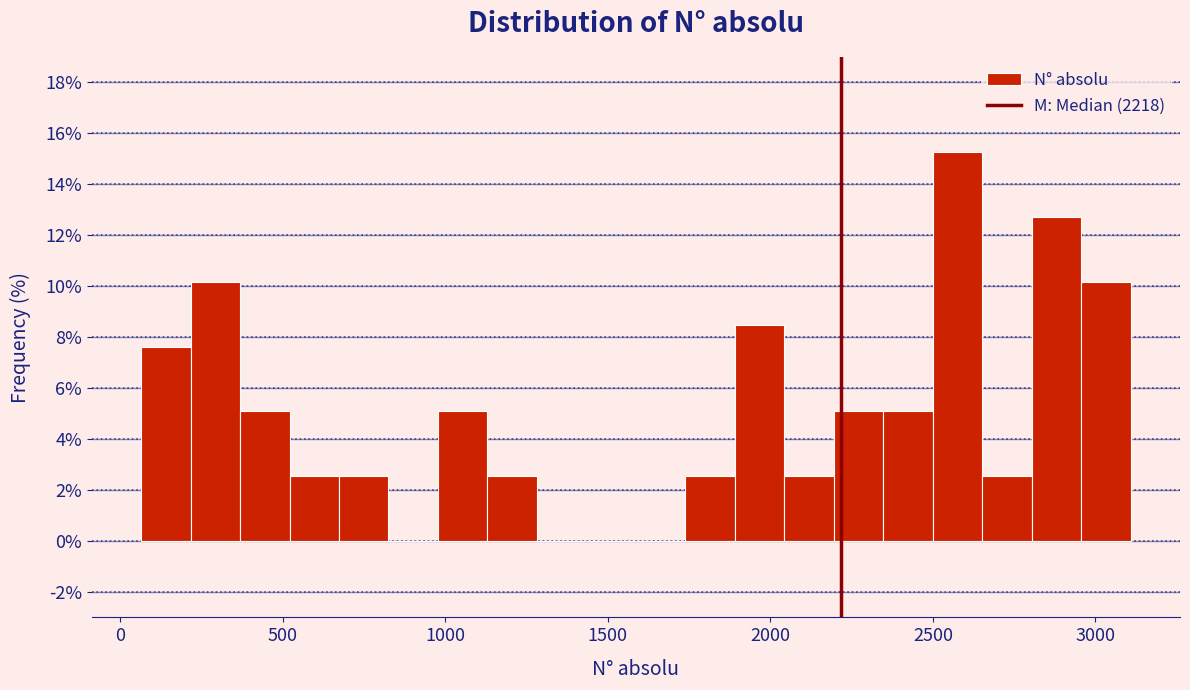

Around what value on the x-axis is the tallest bar? Give the approximate position of its centre, as read against the axis.

2600